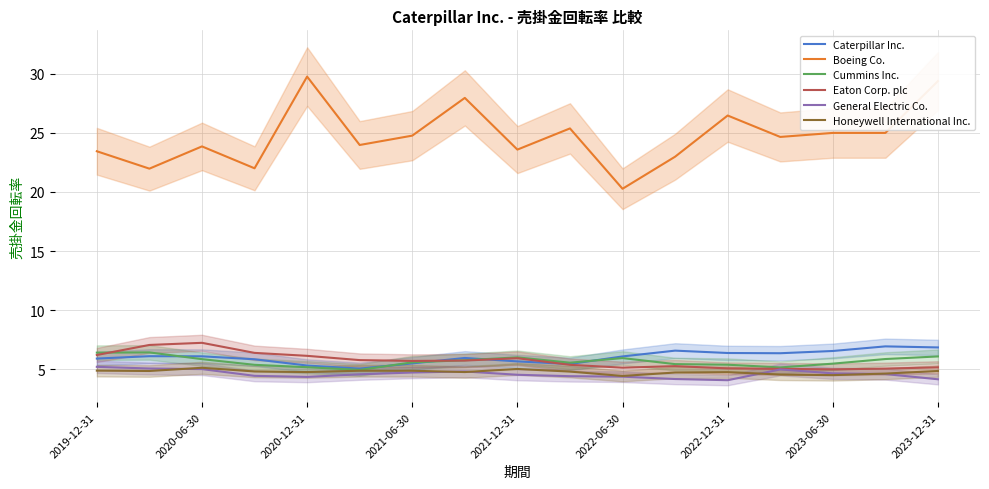

True or false: Eaton Corp. plc and Boeing Co. cross at least once.

False